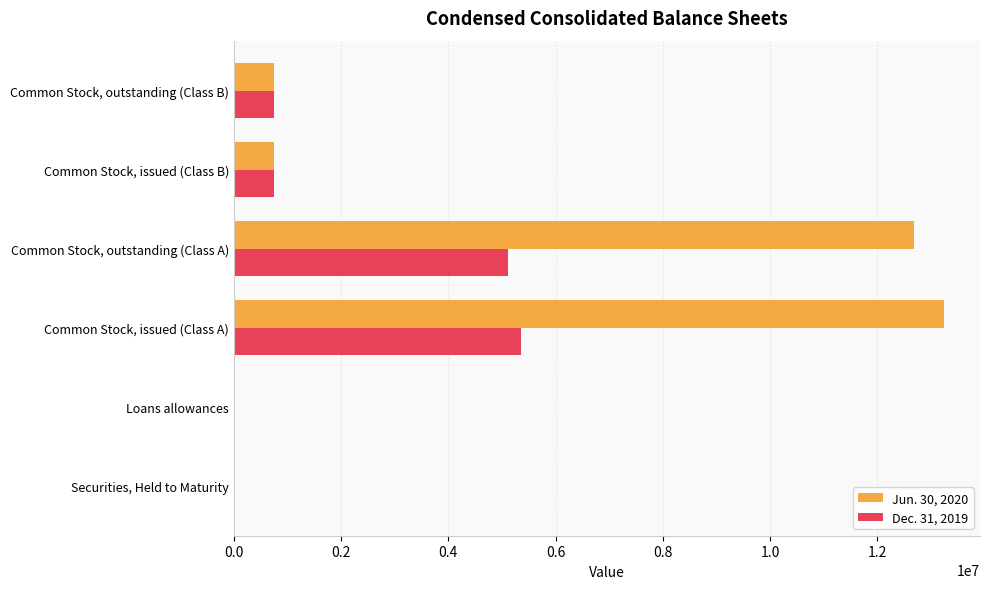

The value of Dec. 31, 2019 at Common Stock, issued (Class A) is 9540079. True or false?

False